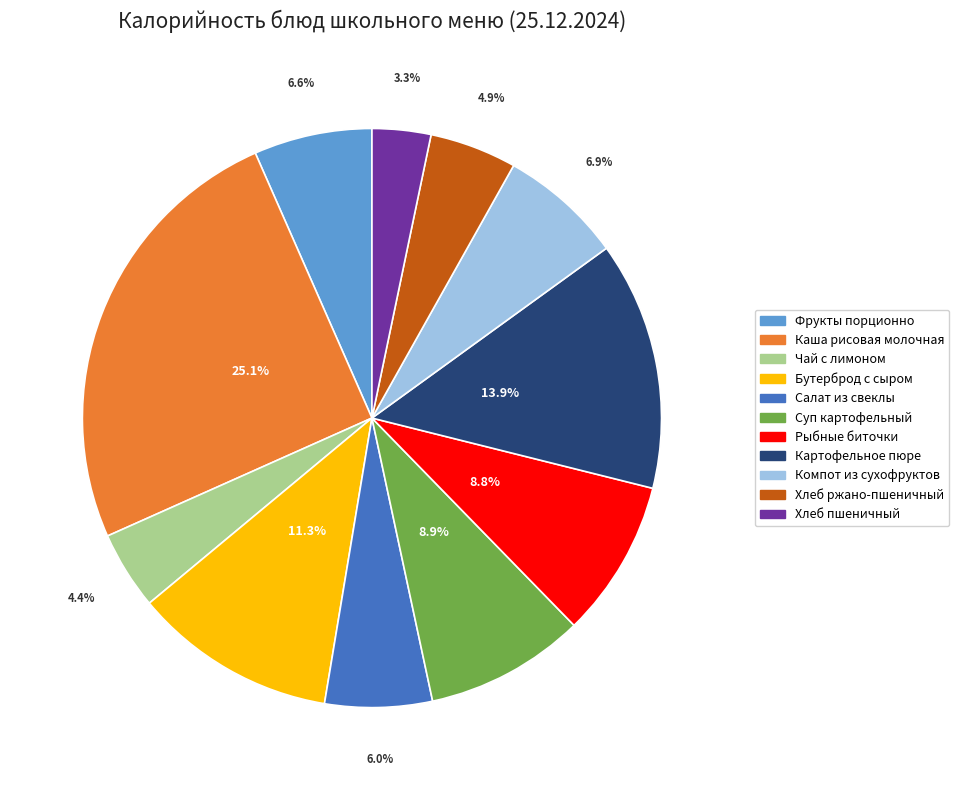

To the nearest percent, what is the average slice percentage?

9%